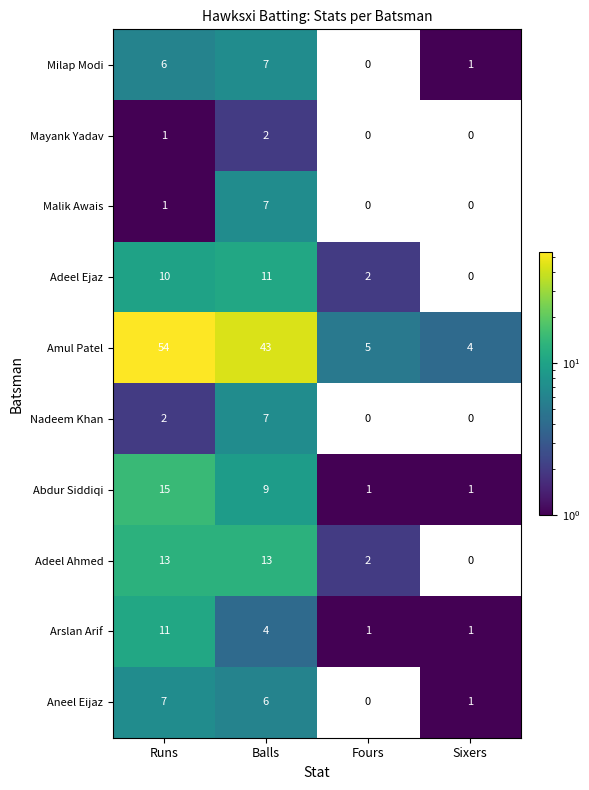

Is it true that Amul Patel equals 76 at Balls?

False